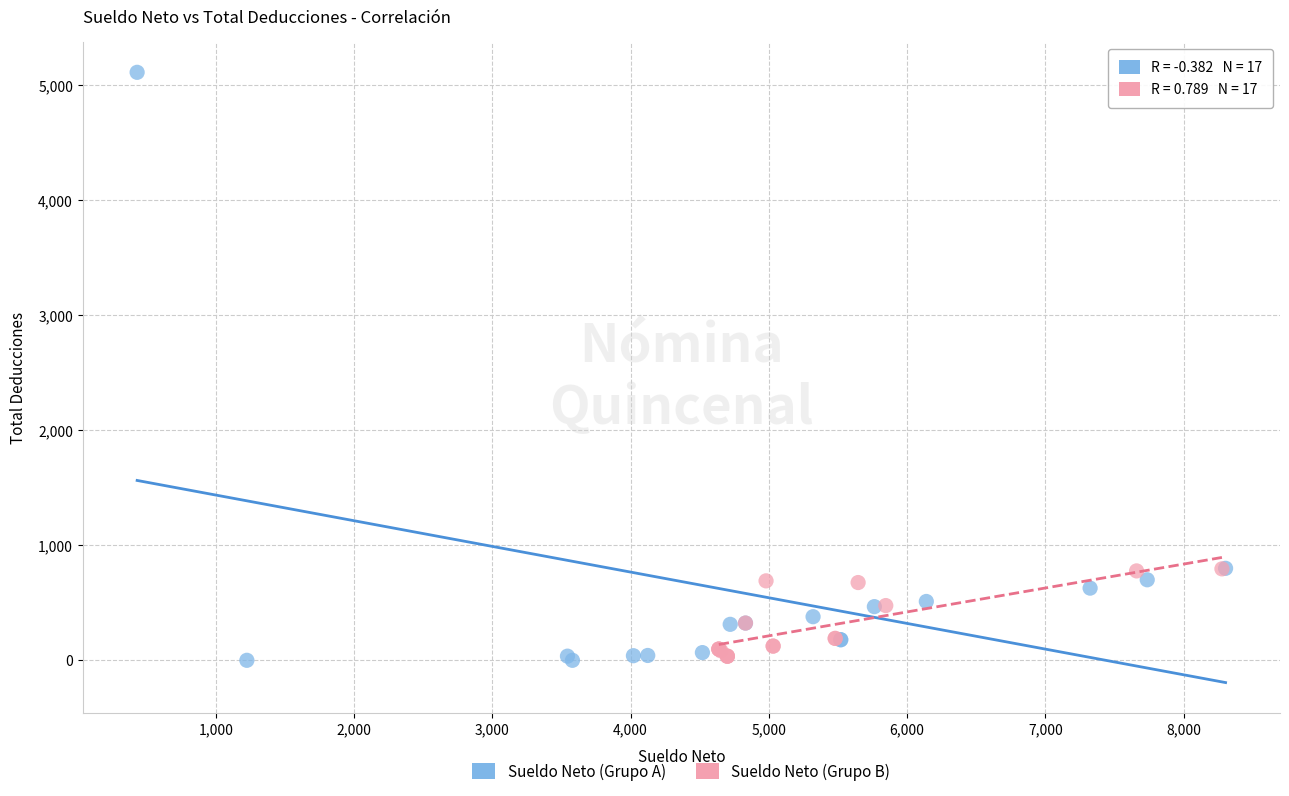

Which series contains the highest Y value?

Sueldo Neto (Grupo A)